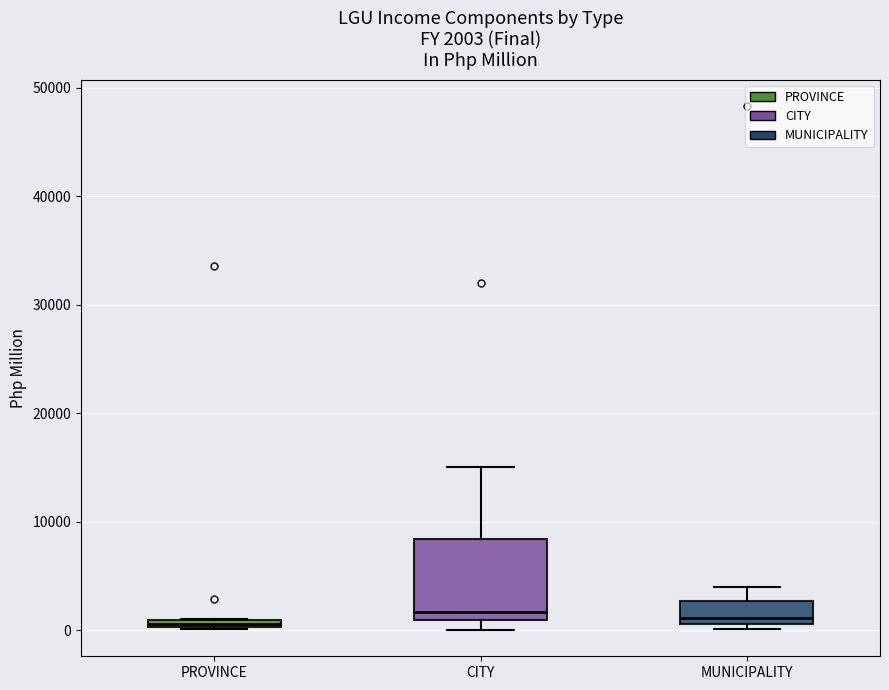

Which box is the tallest, from its lower edge to its upper edge?

CITY